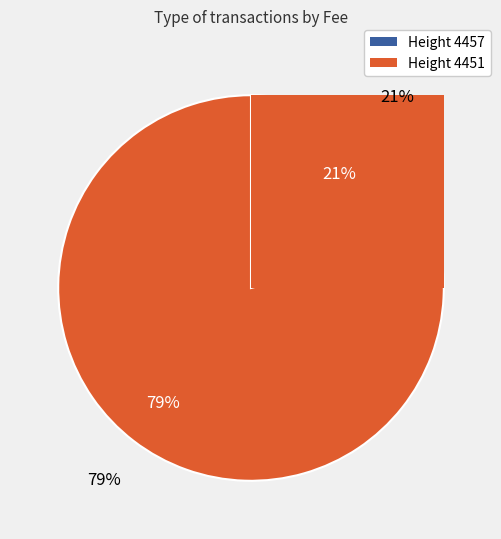

What percentage is NOT represented by 4457?

79.2%